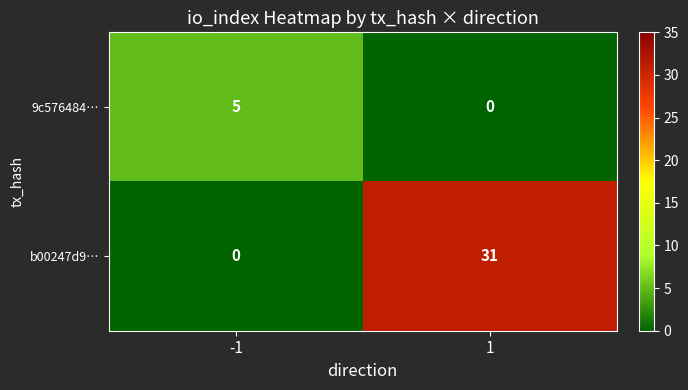

What is the maximum value shown in the chart?

31